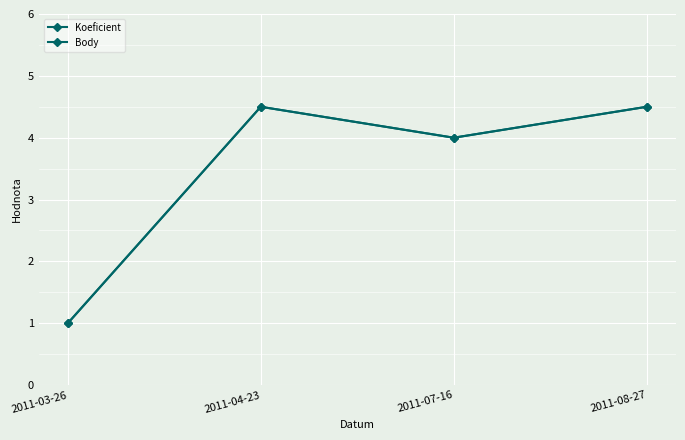

Is this an area chart (filled region under the line)?

No